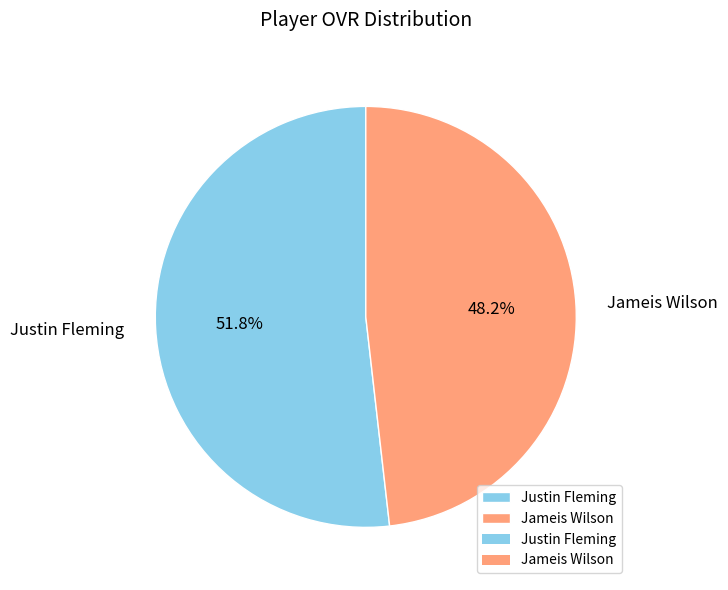

To the nearest percent, what is the difference between the Justin Fleming and Jameis Wilson slice percentages?

4%